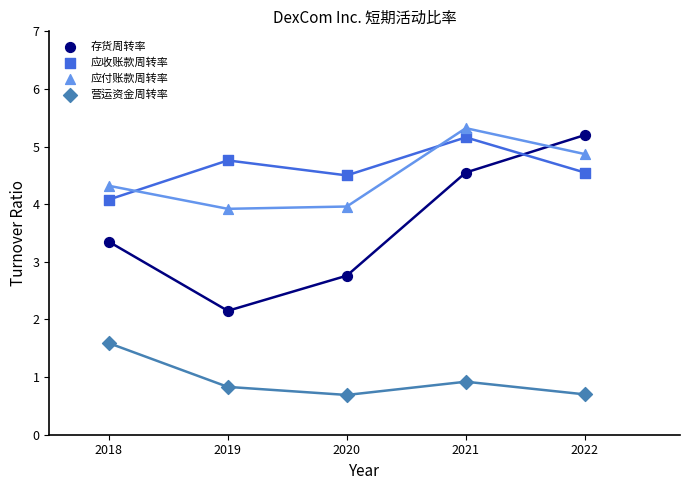

Which series has the largest Y range (max minus min)?

存货周转率